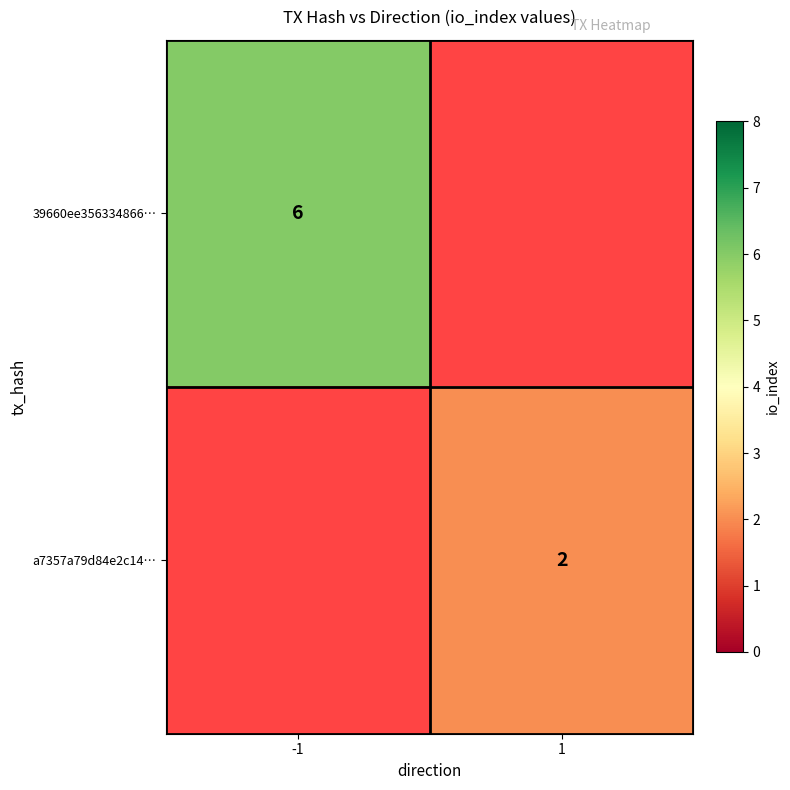

The a7357a79d84e2c14… series shows 1 at 1. True or false?

False